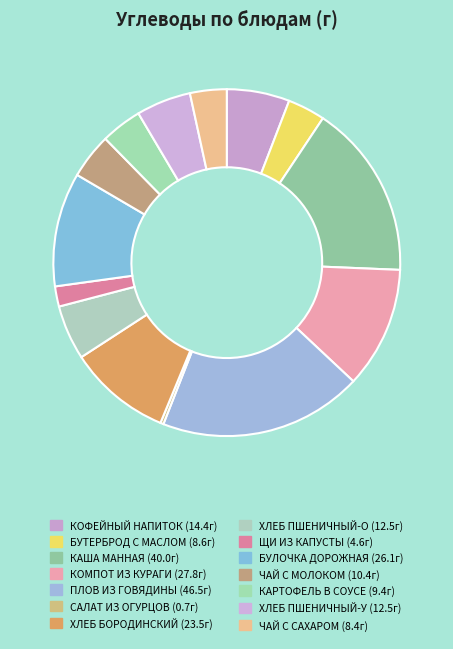

To the nearest percent, what is the difference between the largest and smallest slice percentages?

19%